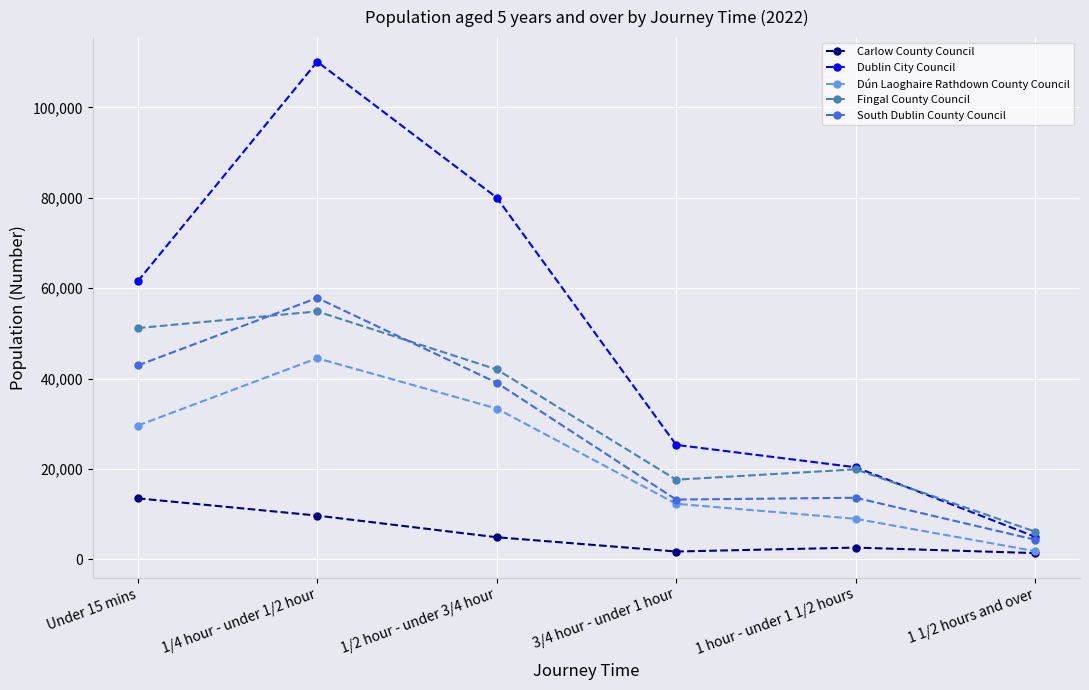

What is the minimum value shown in the chart?

1363